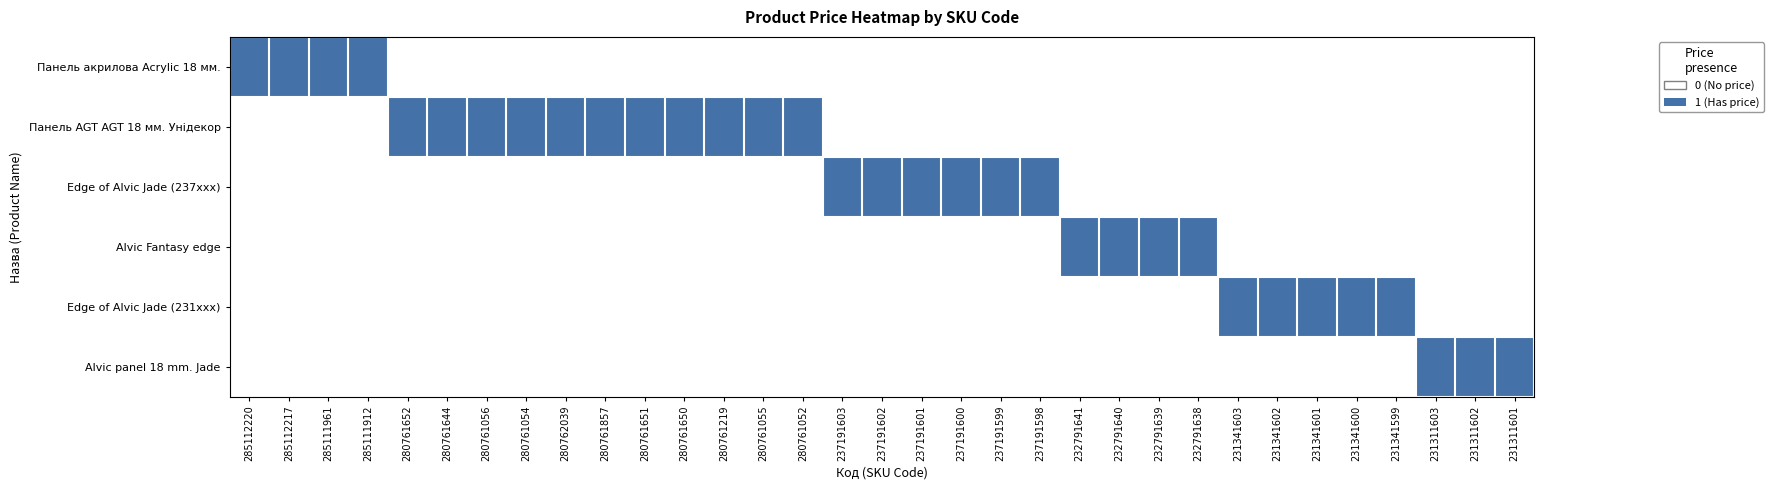

Between 237191599 and 280761054, which is larger?

237191599